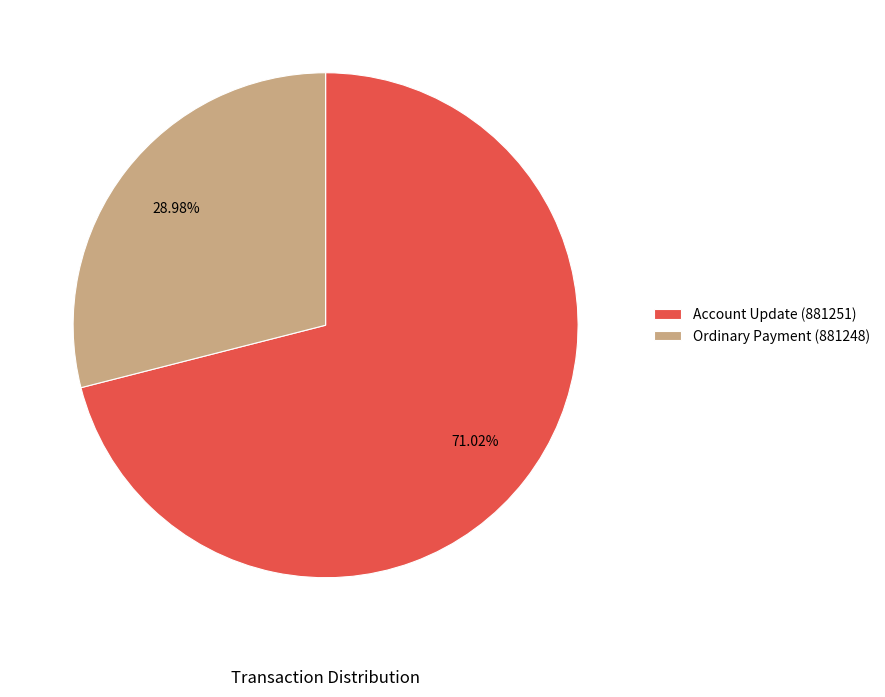

What is the majority slice?

Account Update (881251)